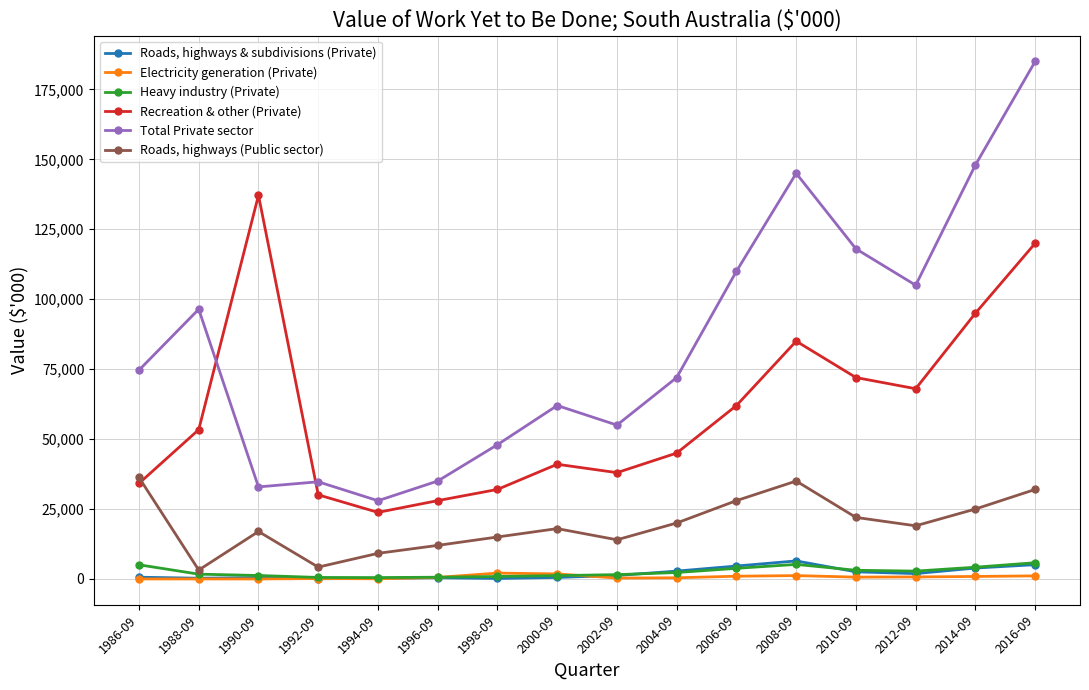

What is the label of the 1st point from the right?

2016-09